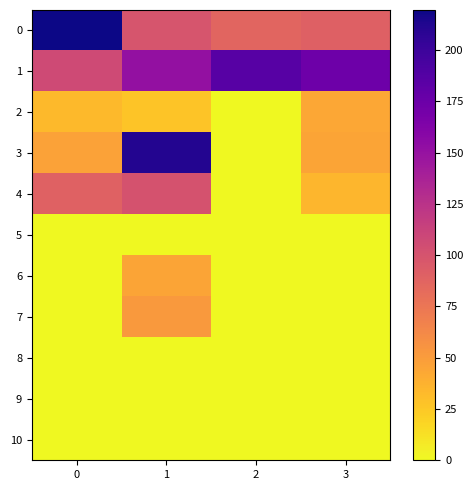

Reading left to right, list all the values displayed in this chart.

0: 0=219.5	1=99.3	2=87.2	3=90.5
1: 0=106.8	1=151.0	2=186.0	3=174.0
2: 0=33.1	1=26.6	2=0.0	3=43.7
3: 0=46.3	1=211.1	2=0.0	3=45.0
4: 0=89.7	1=101.0	2=0.0	3=34.7
5: 0=0.0	1=0.0	2=0.0	3=0.0
6: 0=0.0	1=45.0	2=0.0	3=0.0
7: 0=0.0	1=52.0	2=0.0	3=0.0
8: 0=0.0	1=0.0	2=0.0	3=0.0
9: 0=0.0	1=0.0	2=0.0	3=0.0
10: 0=0.0	1=0.0	2=0.0	3=0.0